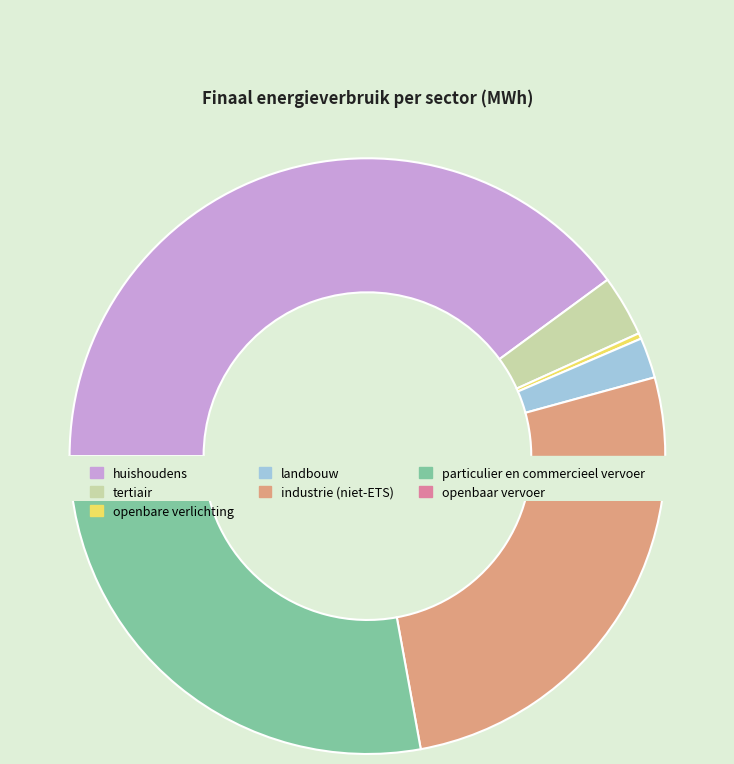

Which category has the smallest portion of the pie?

openbaar vervoer